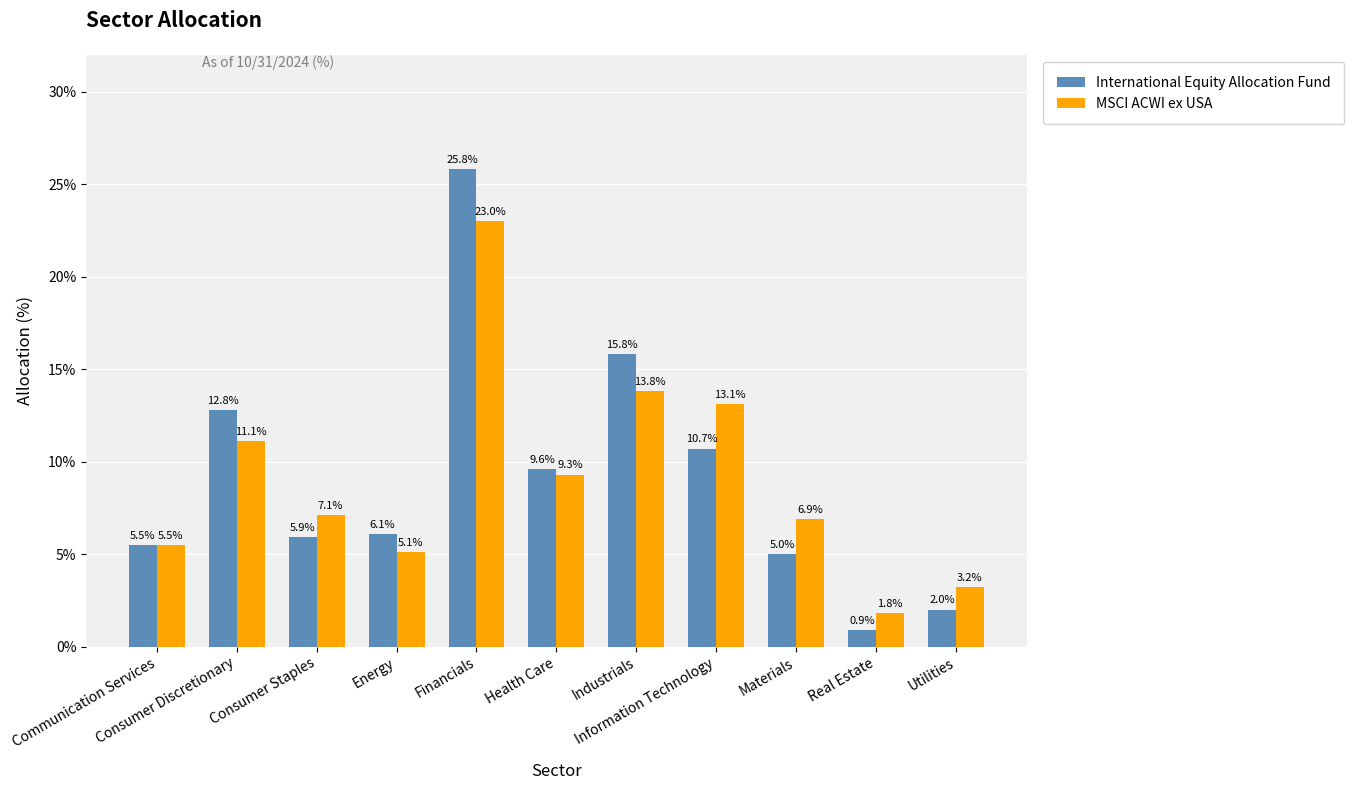

Count the number of categories in the chart.

11